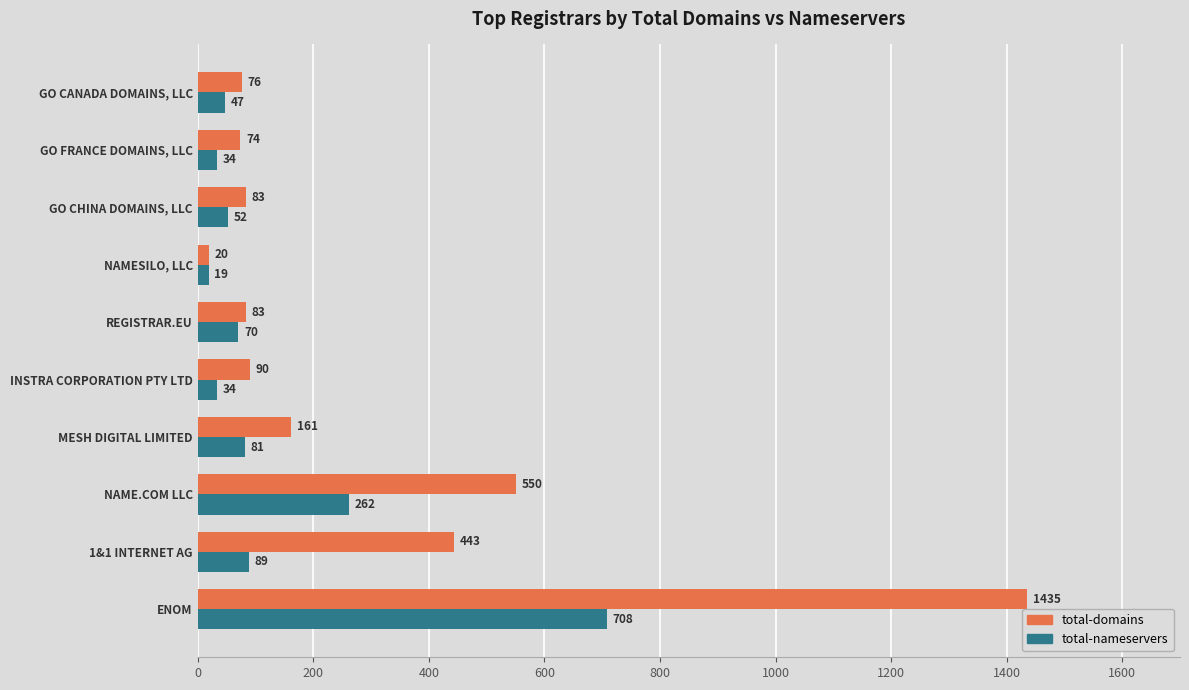

At how many categories does at least one series exceed 789?

1